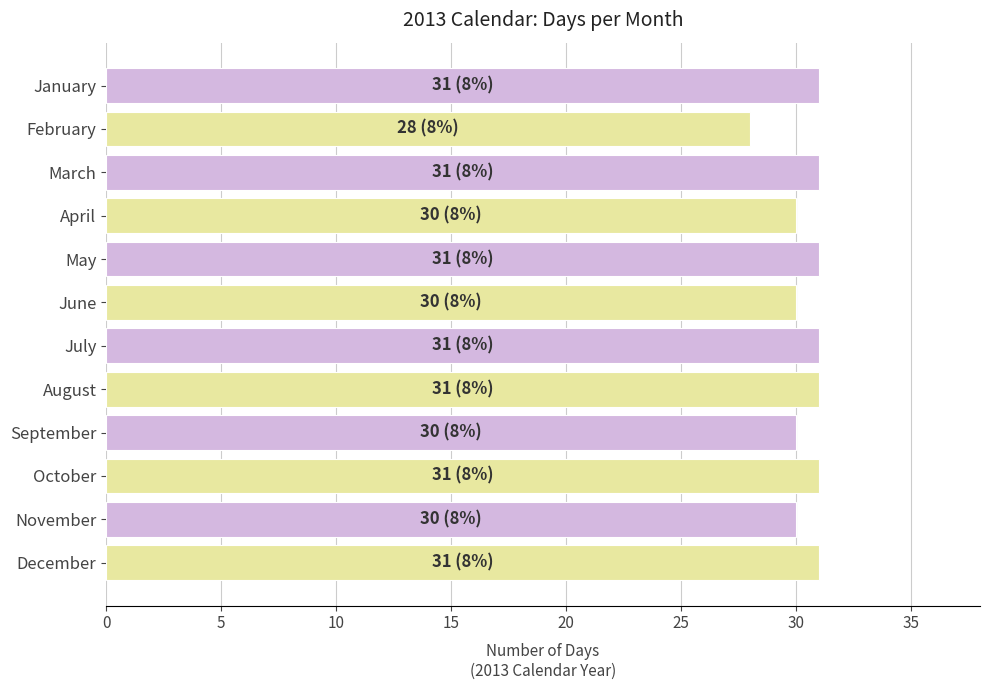

Approximately how many times larger is the value at March compared to June?

1.0